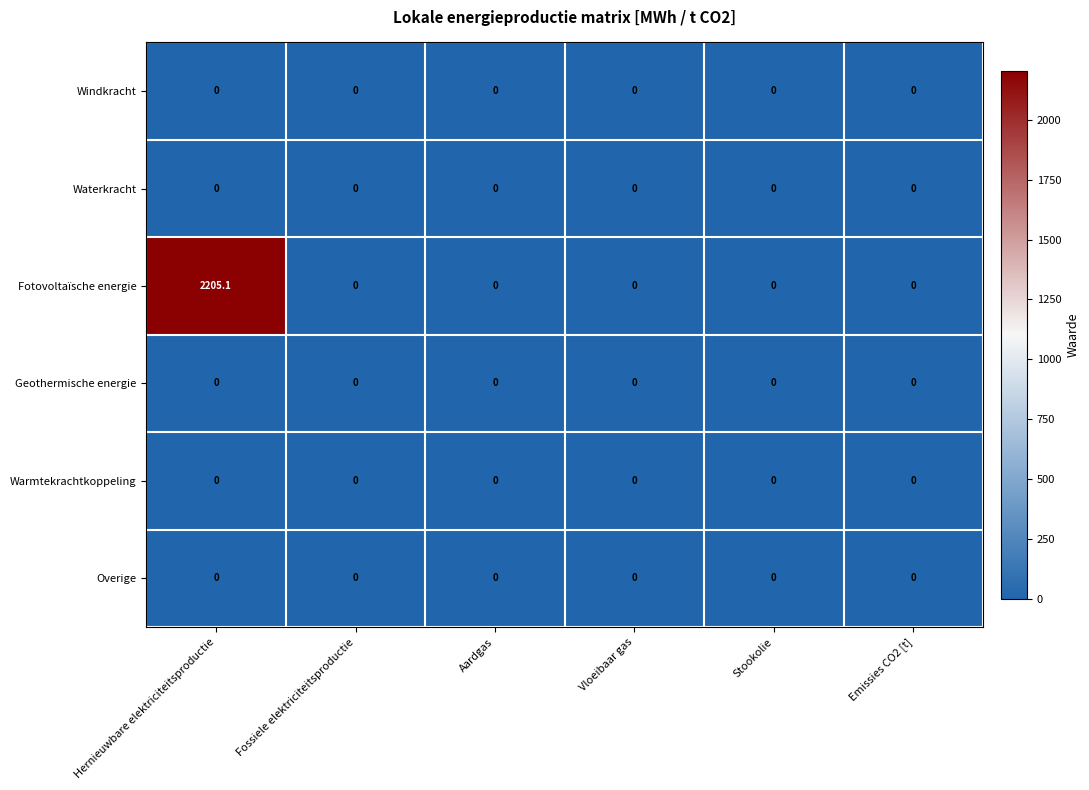

Which label corresponds to the largest value in the chart?

Hernieuwbare elektriciteitsproductie